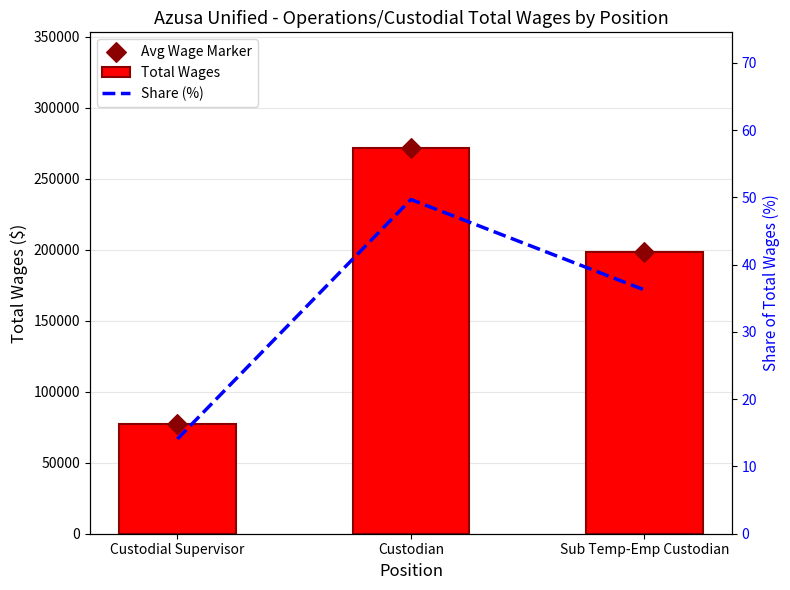

Which series reaches the maximum Y coordinate?

Total Wages